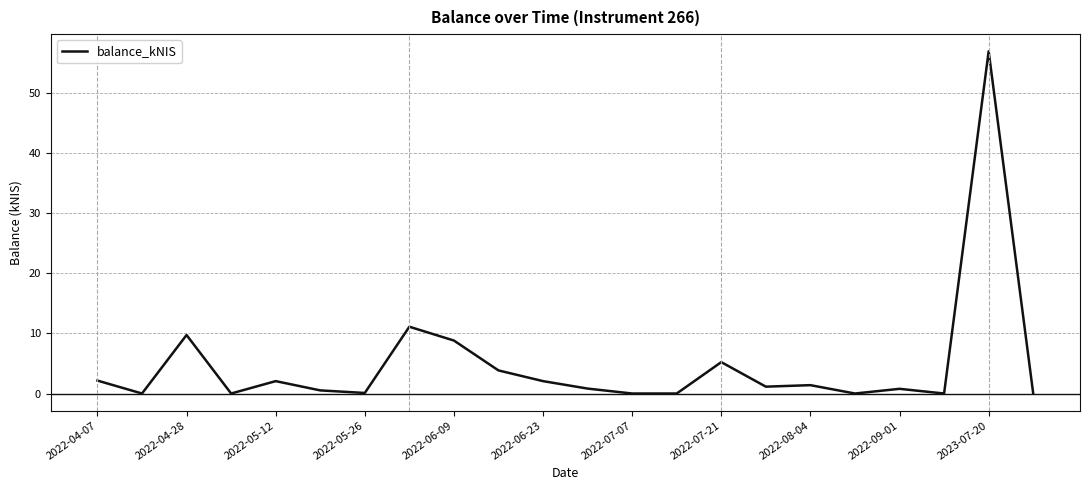

True or false: the data has more than 1 interior local peaks.

True